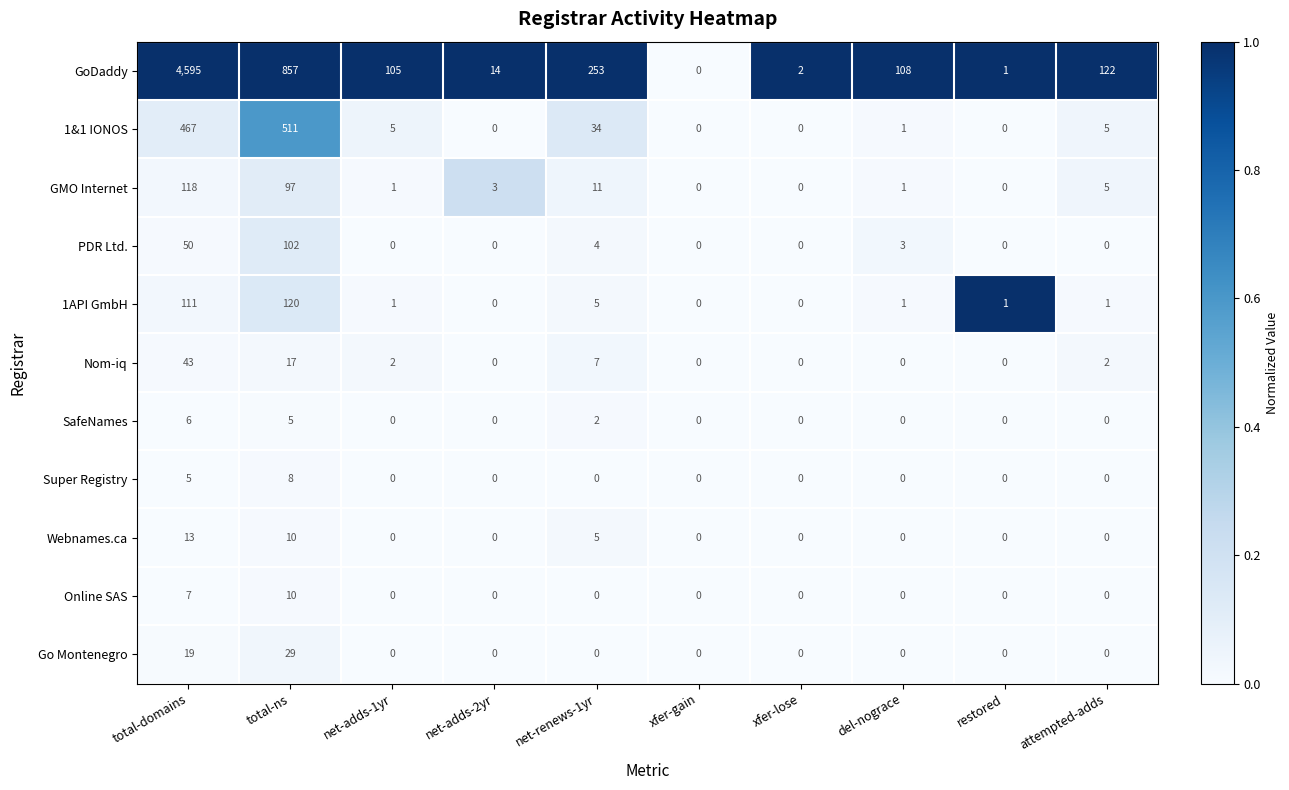

What is the maximum value for PDR Ltd.?

102